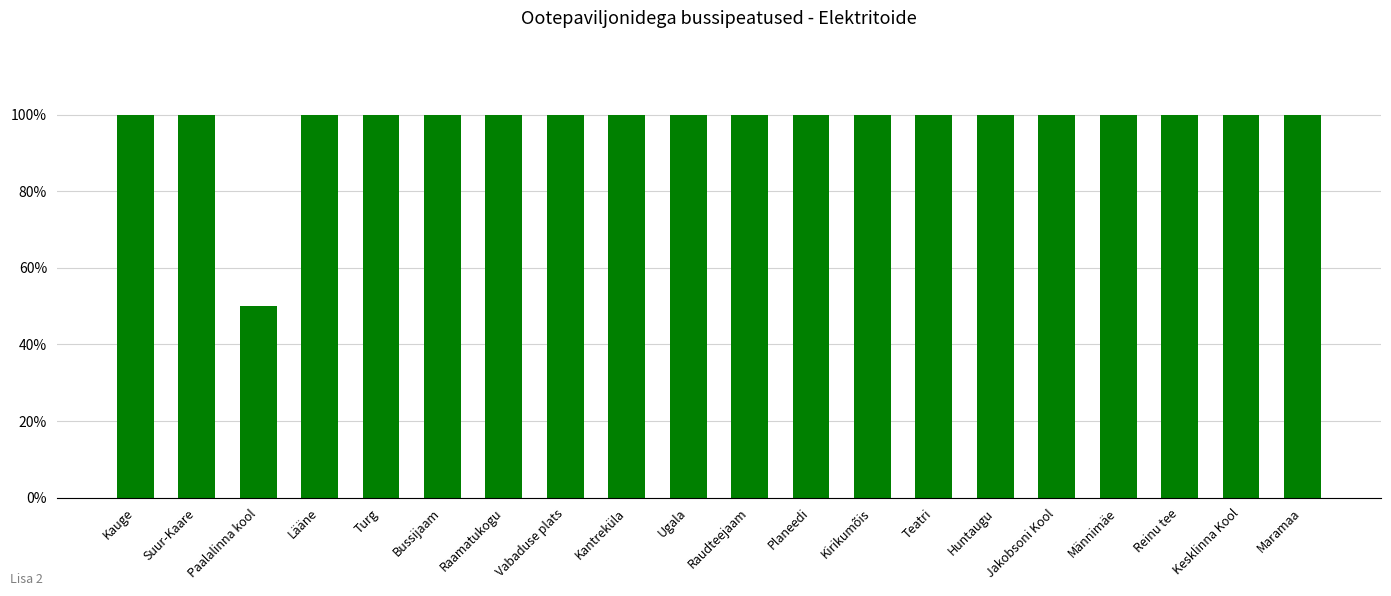

What is the maximum value shown in the chart?

100